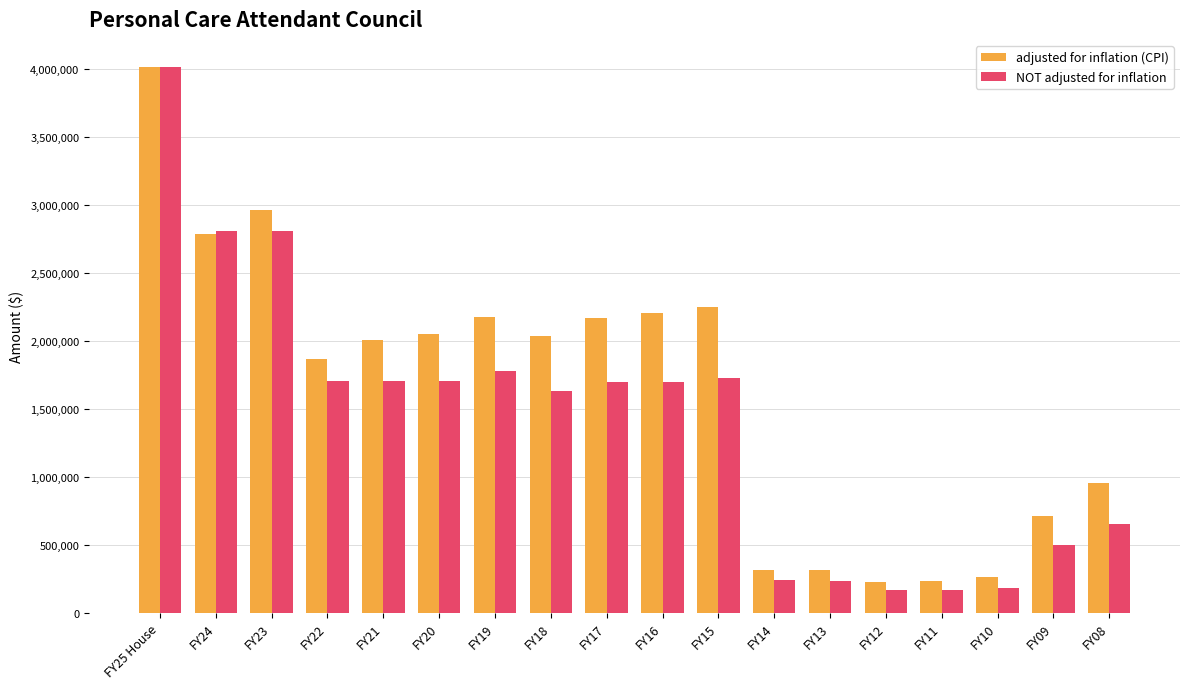

At which label is NOT adjusted for inflation closest to 2091552?

FY19